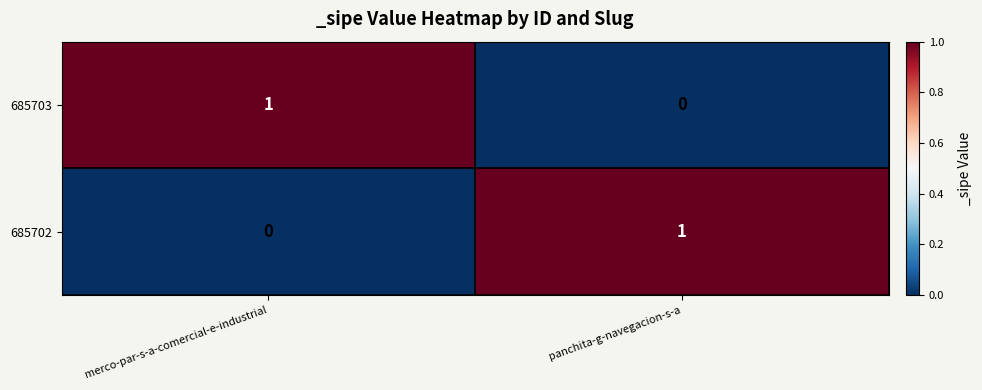

Is the value of 685703 at merco-par-s-a-comercial-e-industrial greater than the value of 685702 at merco-par-s-a-comercial-e-industrial?

Yes